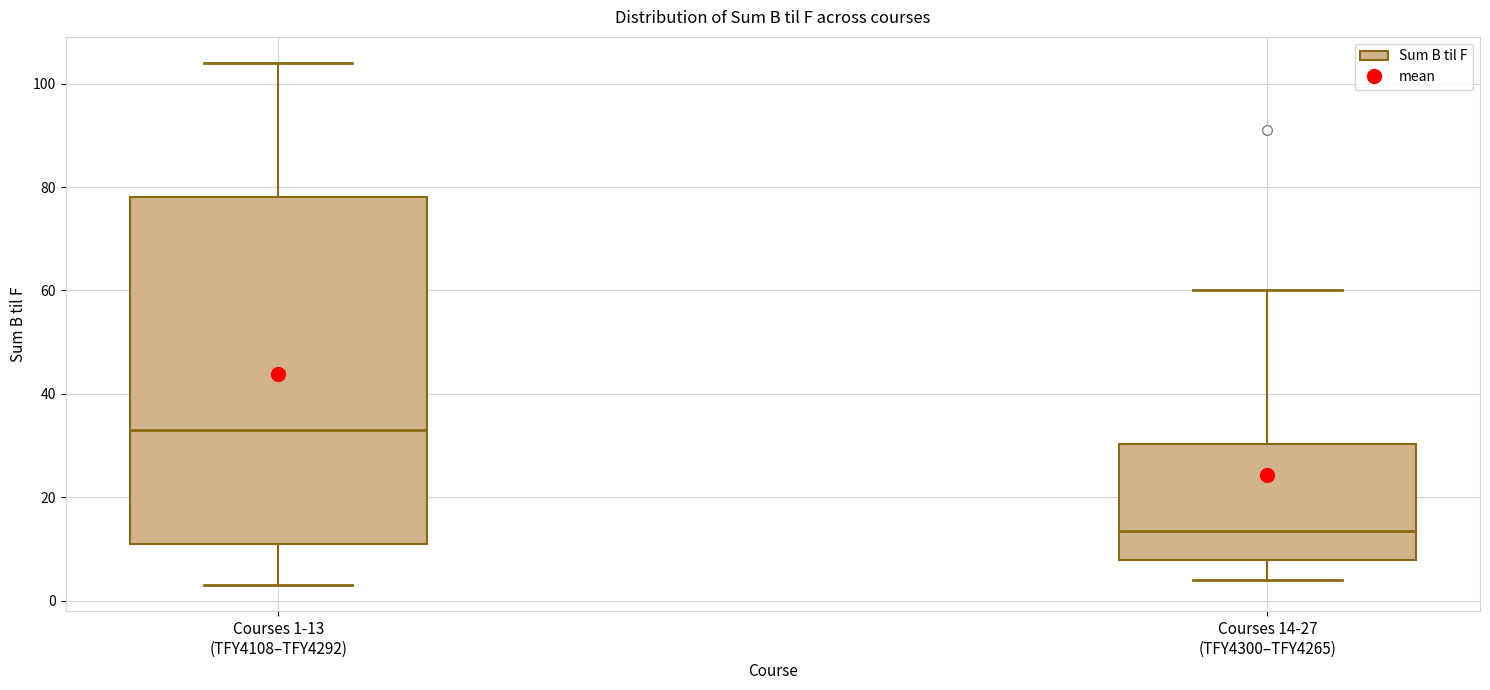

Reading left to right, transcribe this box plot: for each box, give where its median line is, the range the box spans, and where its two whiskers end, as read against the y-axis. The values are not printed on the chart, so give them approximately, as read against the axis.

Courses 1-13 (TFY4108–TFY4292): median 34, box 12 to 78, whiskers 4 to 104
Courses 14-27 (TFY4300–TFY4265): median 14, box 8 to 30, whiskers 4 to 60